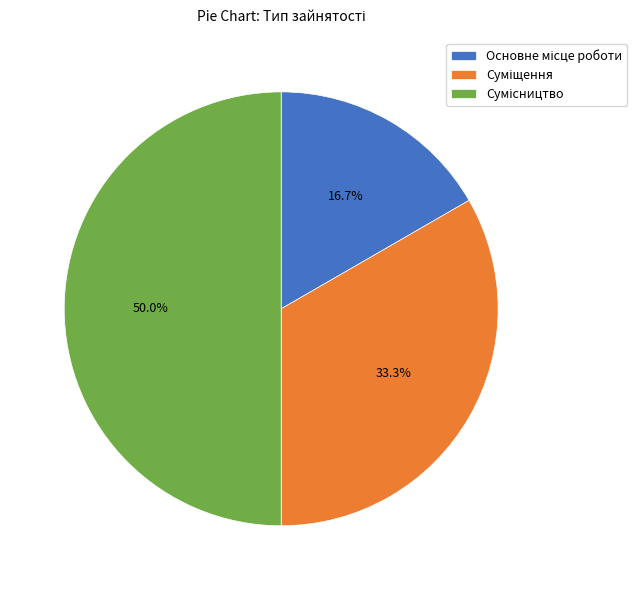

Does Сумісництво represent more than half of the total?

No